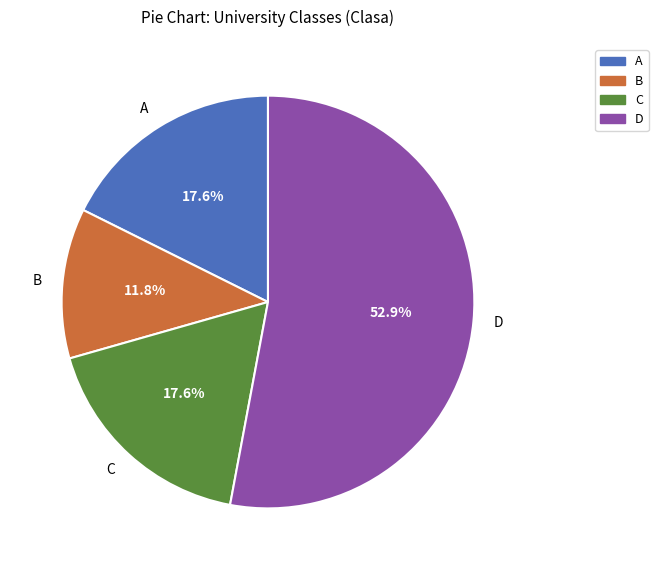

Is there a majority slice in this chart?

Yes